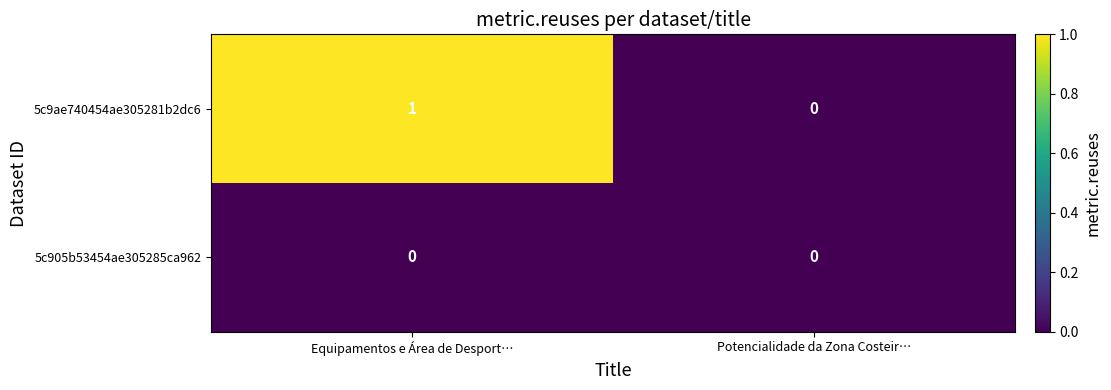

Is it true that 5c905b53454ae305285ca962 equals 0 at Potencialidade da Zona Costeir…?

True